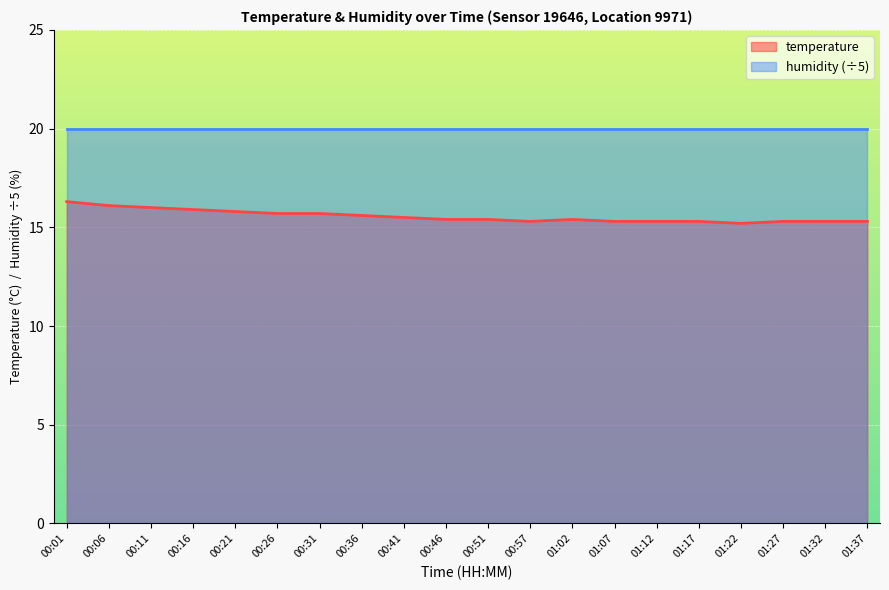

What is the change in value from 00:11 to 00:41?

-0.5